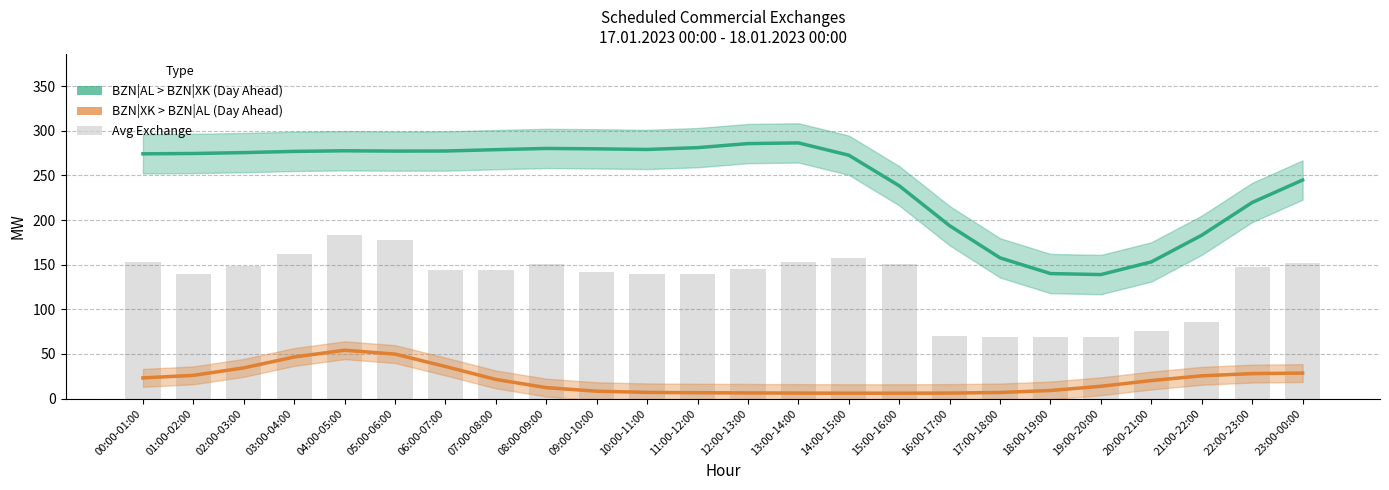

What is the difference between the maximum and second lowest values in the BZN|XK > BZN|AL (Day Ahead) series?

48.1